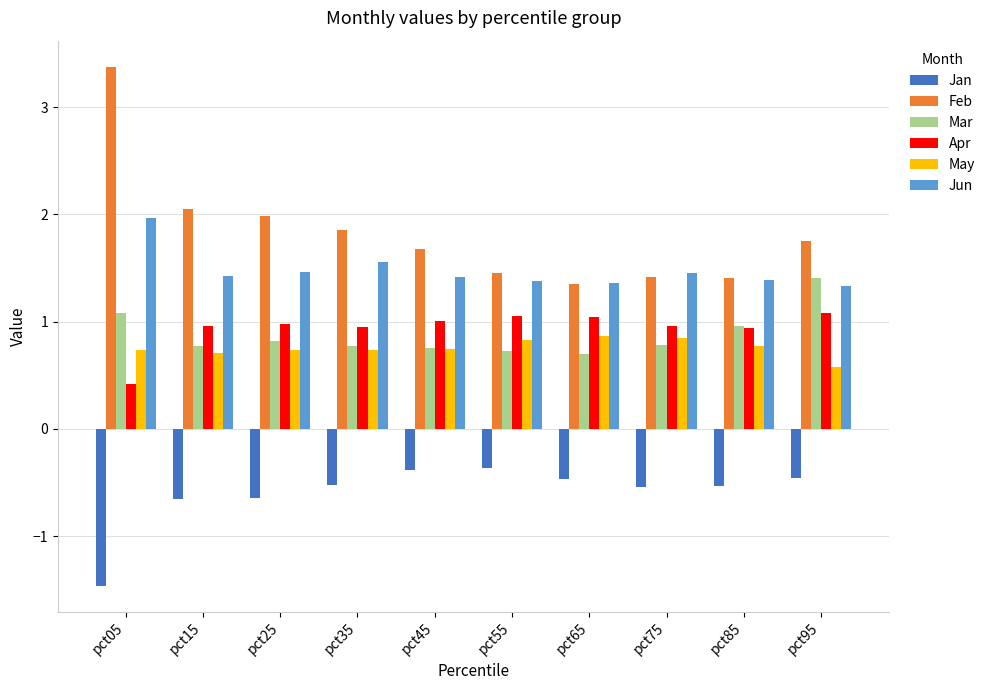

What is the difference between the second highest and minimum values in the Feb series?

0.7